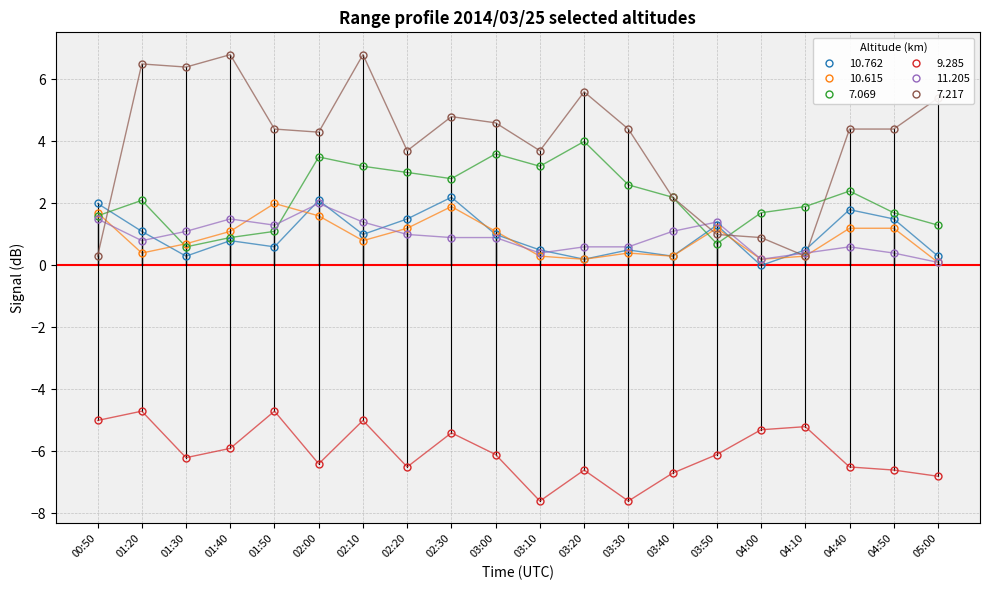

True or false: 10.615 and 9.285 cross at least once.

False